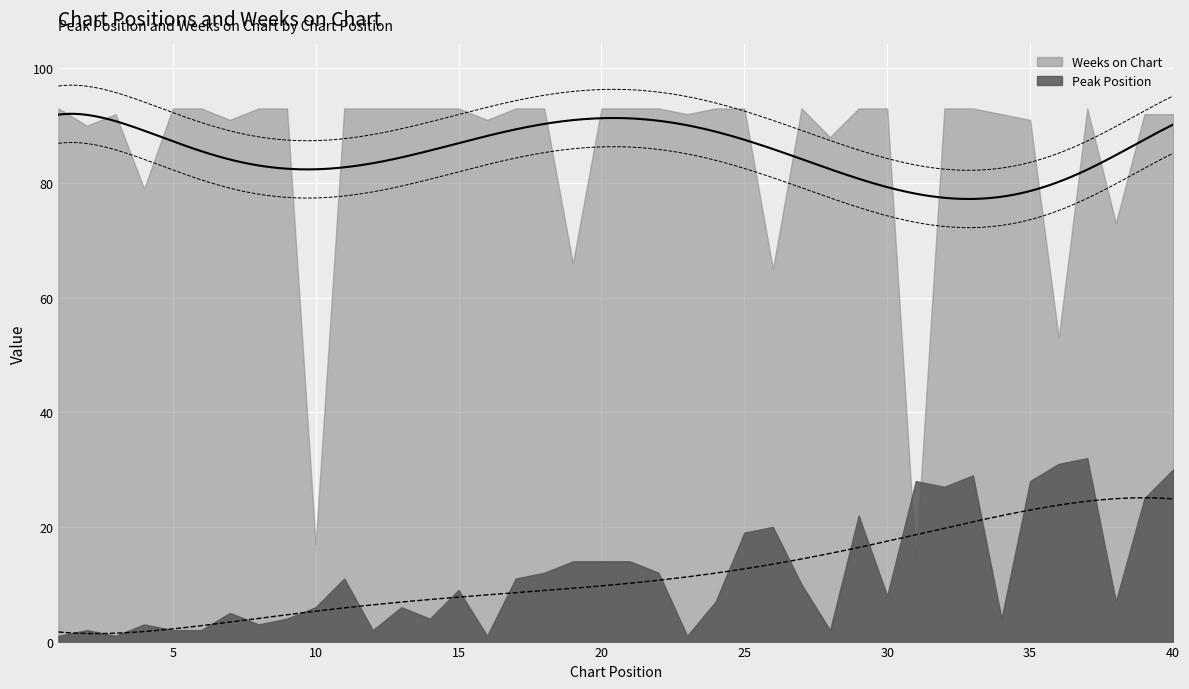

True or false: Weeks on Chart has more than 2 interior local peaks.

True